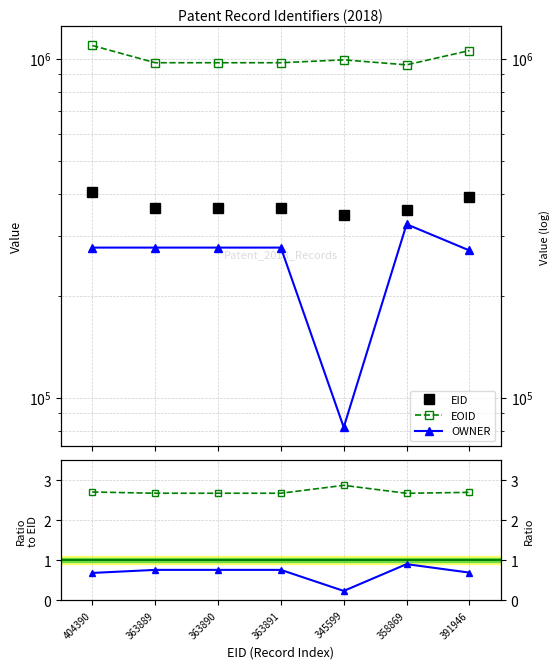

Reading left to right, transcribe all the data shown in this chart.

EID: 404390.0	363889.0	363890.0	363891.0	345599.0	358869.0	391946.0
EOID: 1095987.0	974910.0	974911.0	974912.0	994150.0	960891.0	1058860.0
OWNER: 277685.0	277685.0	277685.0	277685.0	81910.0	325429.0	272329.0
EOID / EID: 2.7	2.7	2.7	2.7	2.9	2.7	2.7
OWNER / EID: 0.7	0.8	0.8	0.8	0.2	0.9	0.7